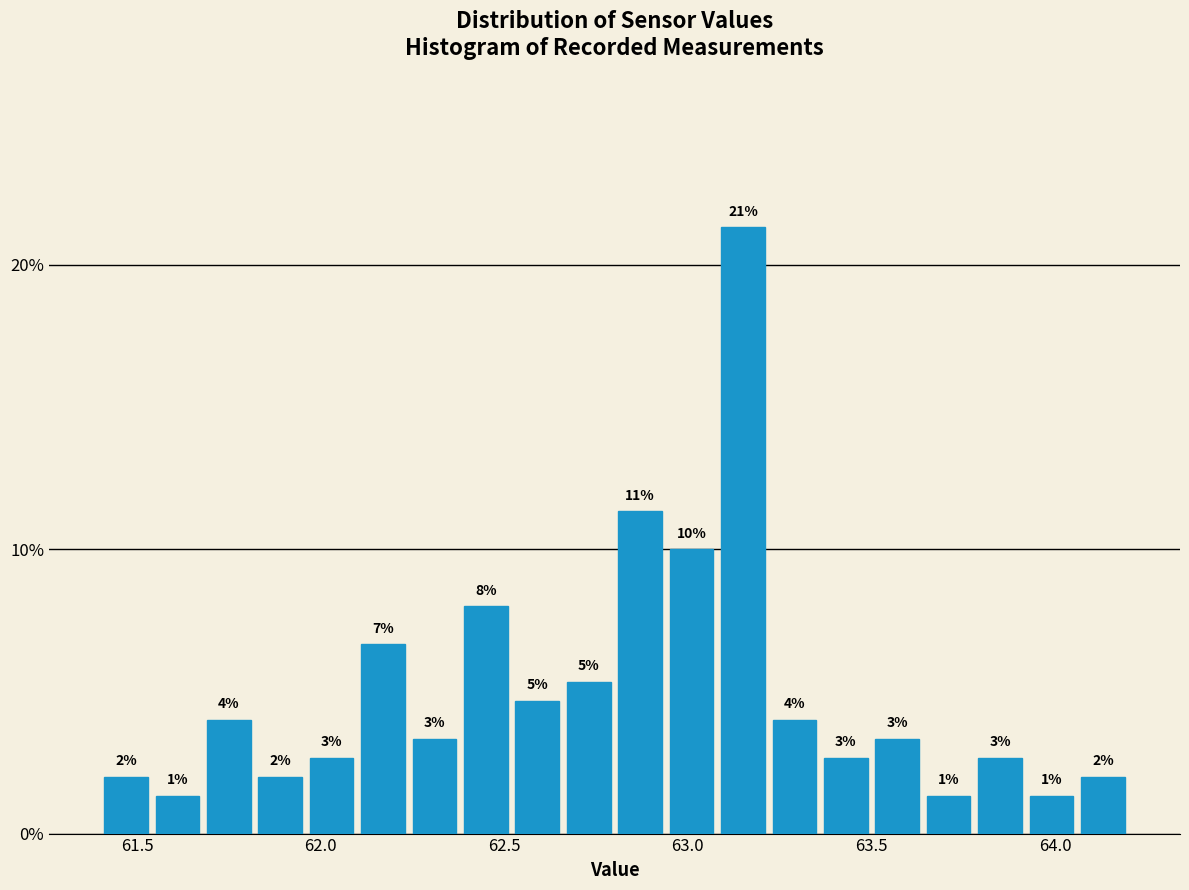

Read against the x-axis, roughly where is the centre of the tallest bar?

63.15